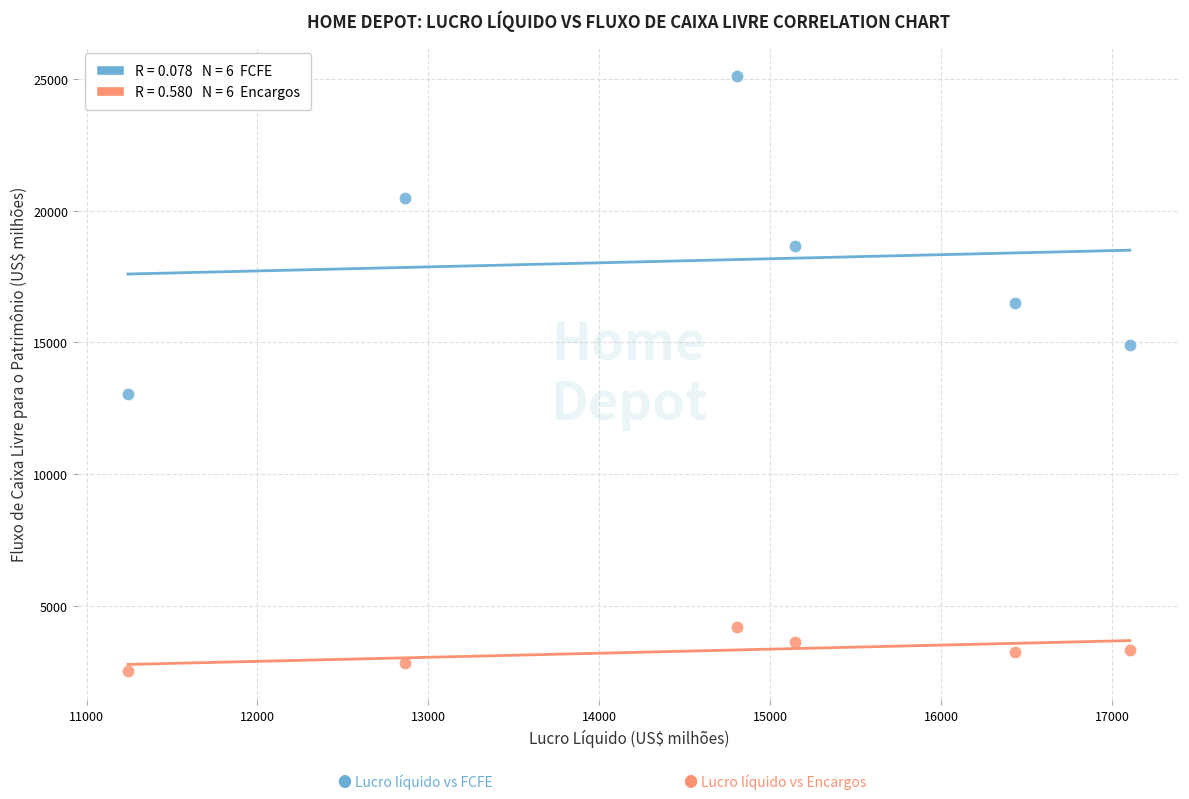

Across all data points, what is the range of Y values (max minus min)?

22568